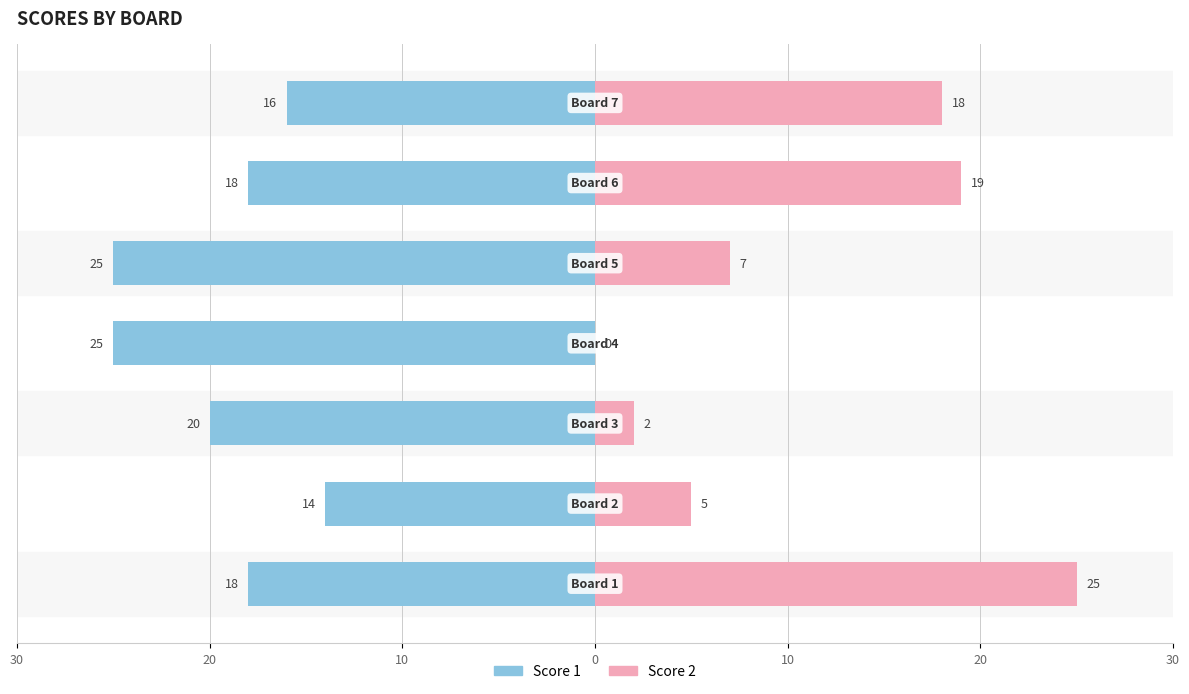

How many groups of bars are there?

7